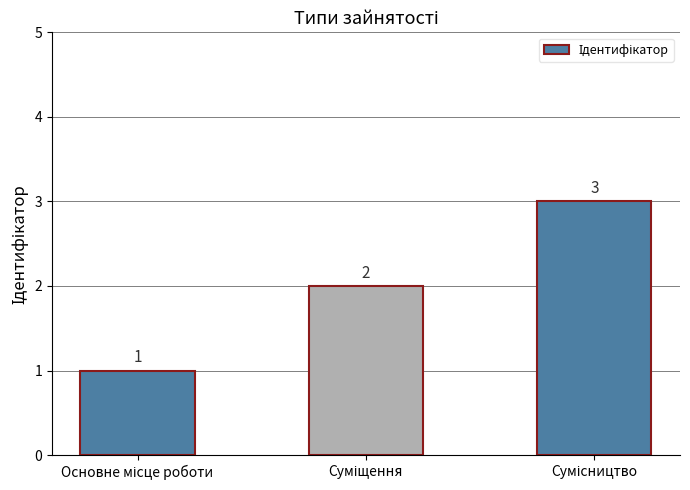

What is the sum of all values?

6